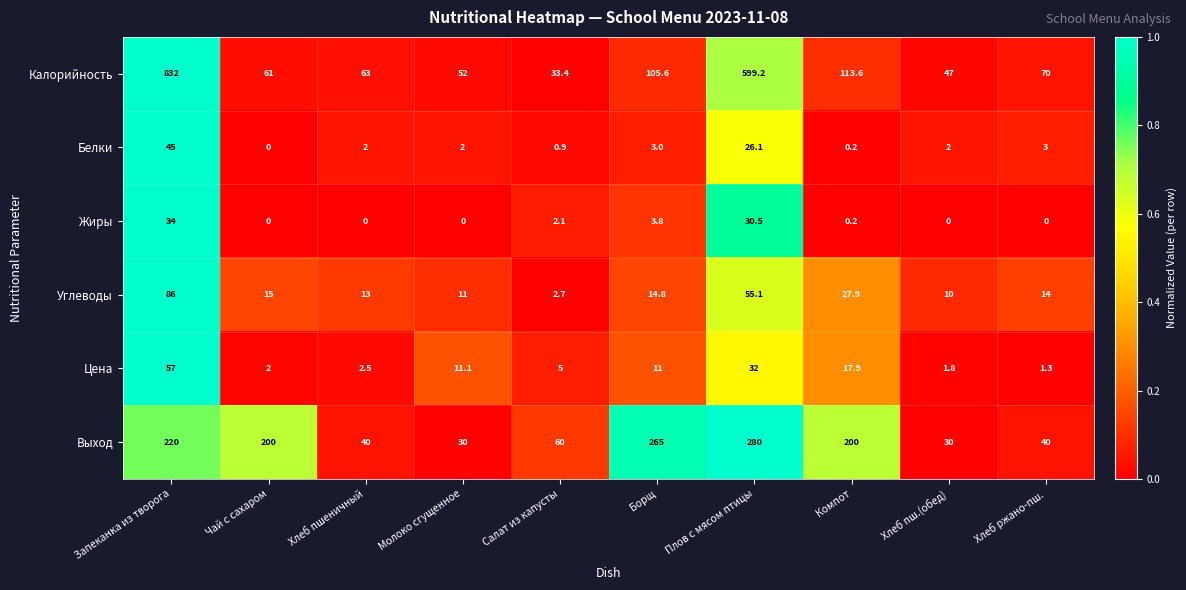

At how many categories does at least one series exceed 0?

10